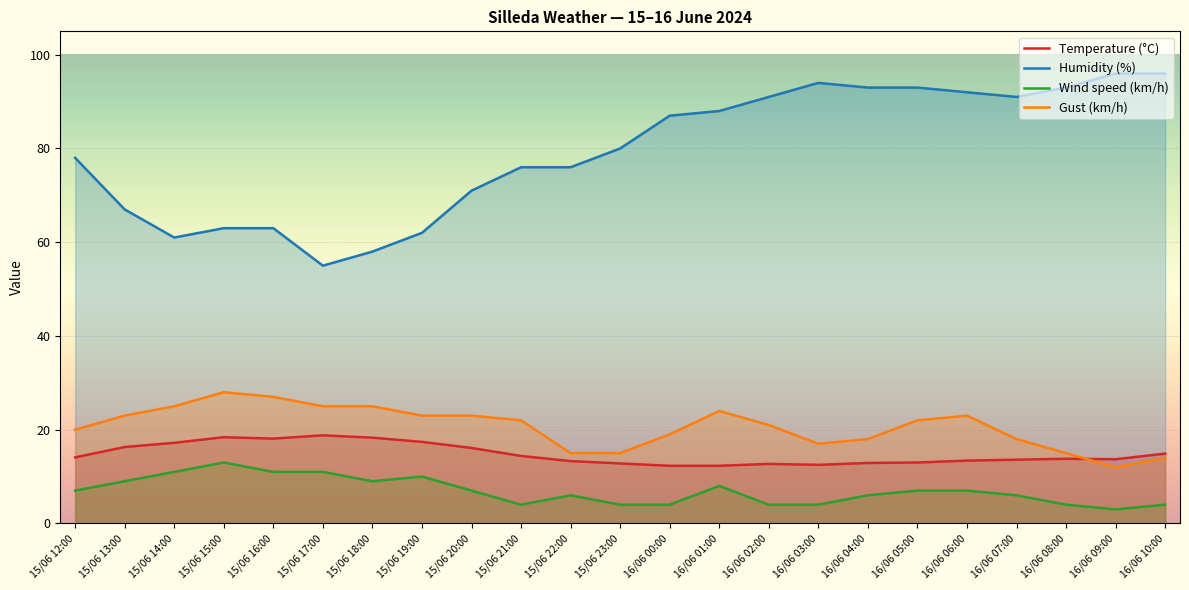

What is the difference between the highest and lowest values at 16/06 02:00?

87.0